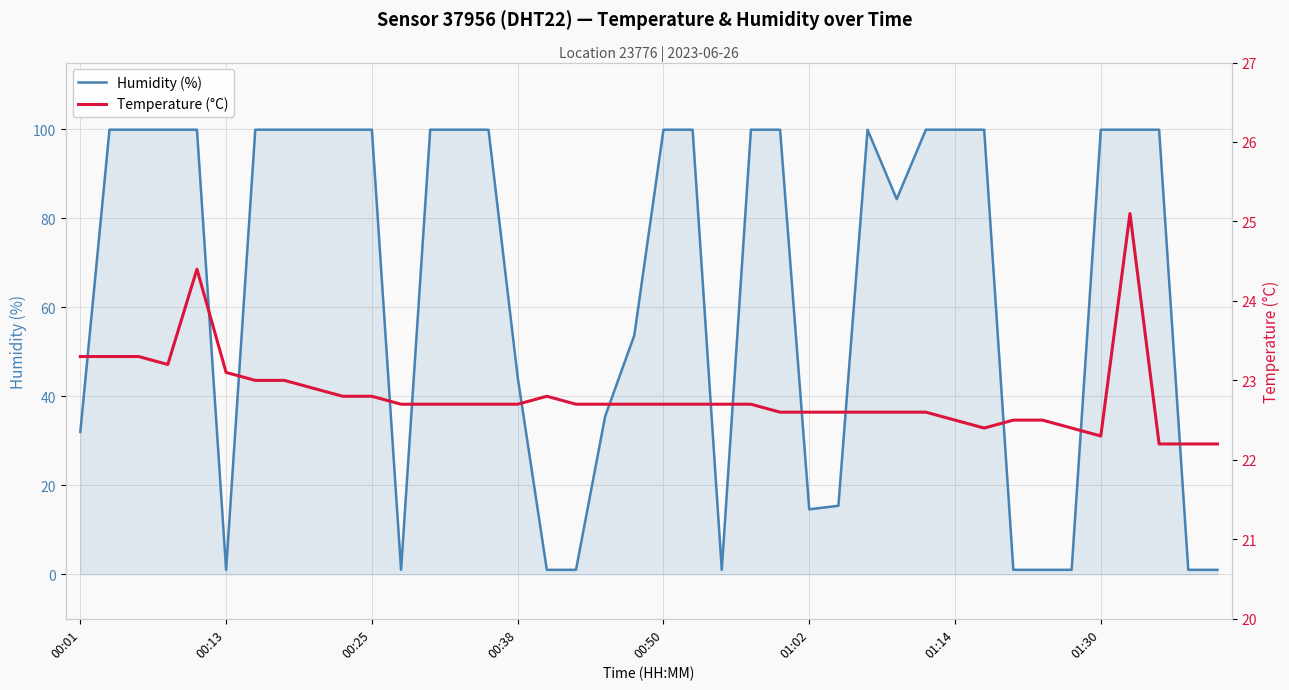

What are all the series names shown in the legend?

Humidity (%), Temperature (°C)